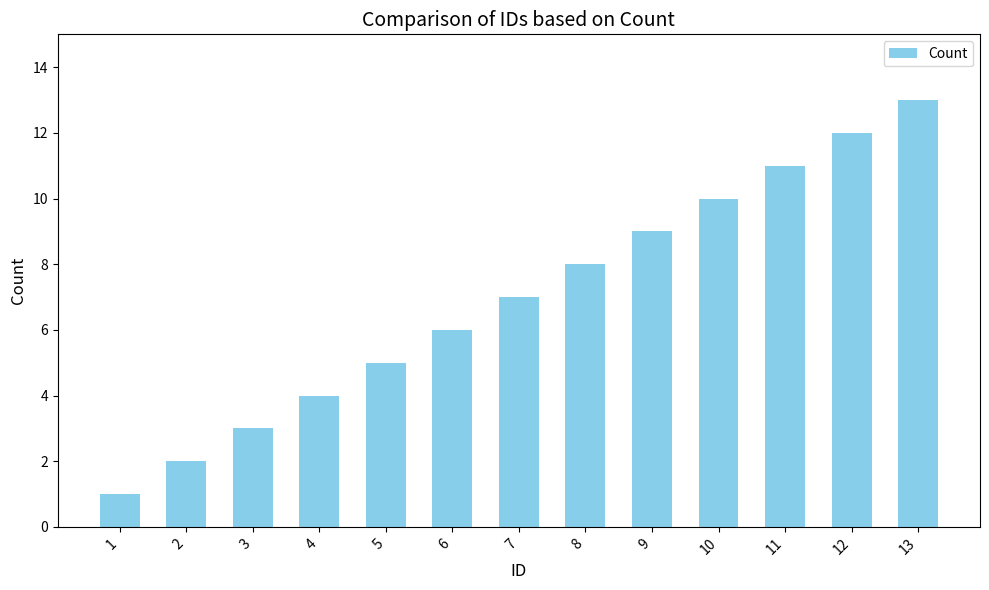

What is the sum of all values?

91